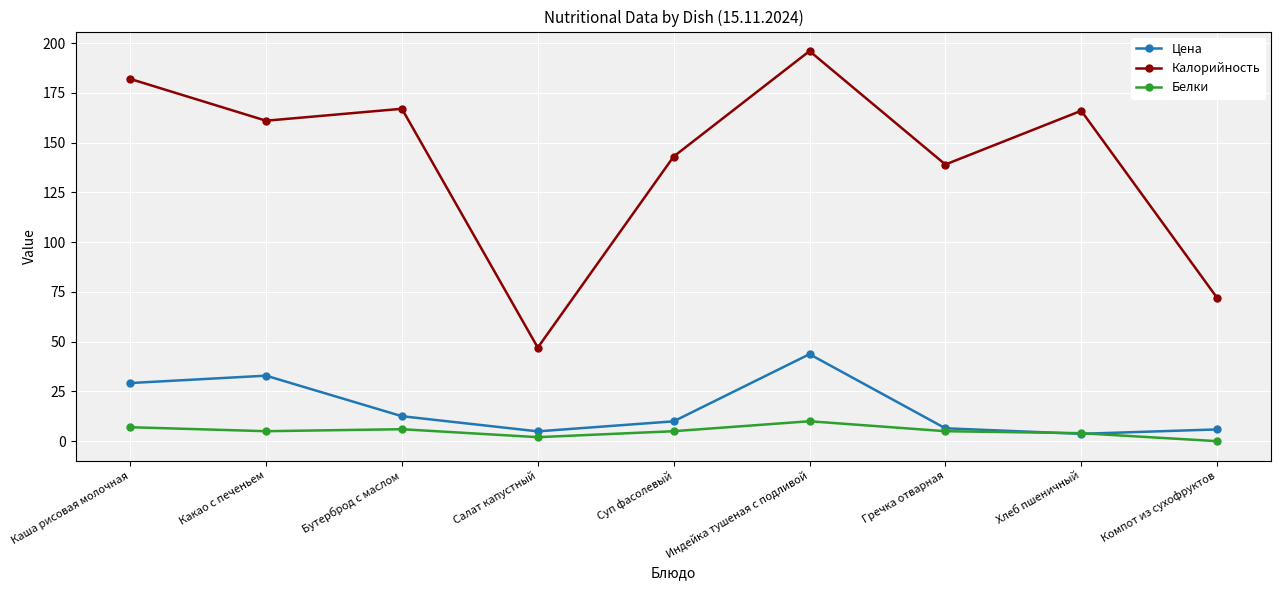

Does the chart display data point markers on the line(s)?

Yes